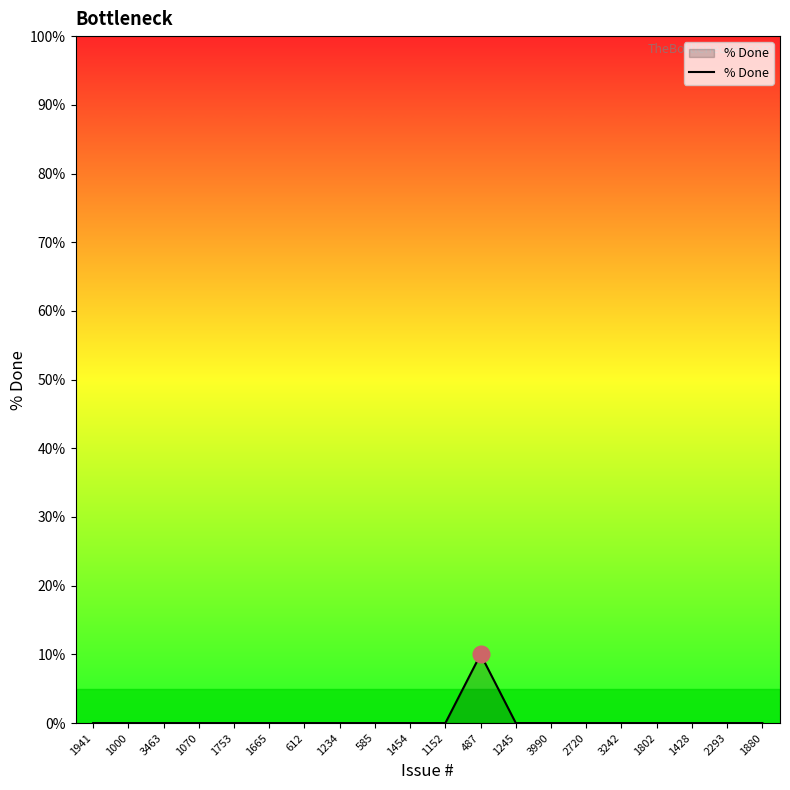

Which category has the highest value across all series?

487